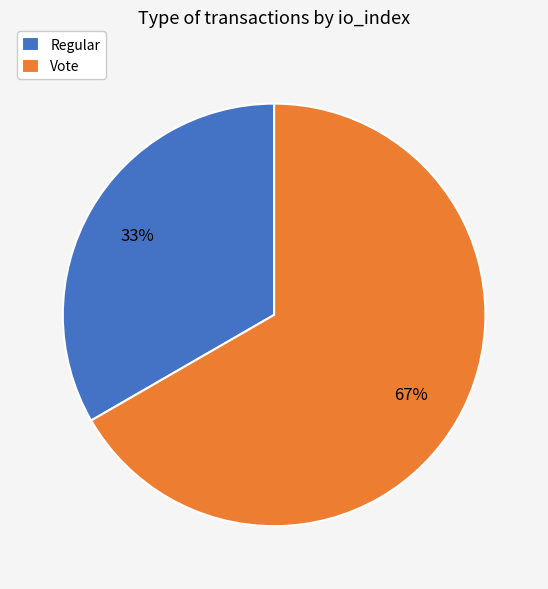

What is the ratio of the value at Vote to the value at Regular?

2.0